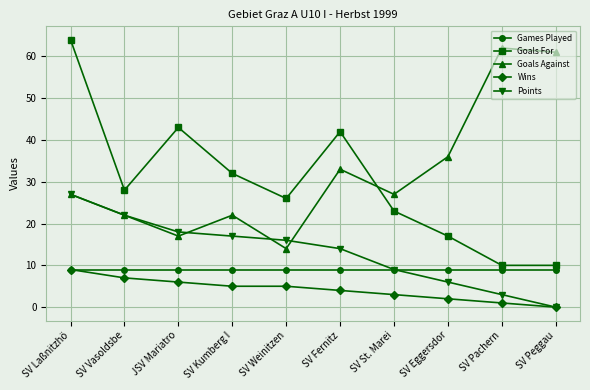

Reading right to left, list all the values displayed in this chart.

Games Played: SV Peggau=9	SV Pachern=9	SV Eggersdor=9	SV St. Marei=9	SV Fernitz=9	SV Weinitzen=9	SV Kumberg I=9	JSV Mariatro=9	SV Vasoldsbe=9	SV Laßnitzhö=9
Goals For: SV Peggau=10	SV Pachern=10	SV Eggersdor=17	SV St. Marei=23	SV Fernitz=42	SV Weinitzen=26	SV Kumberg I=32	JSV Mariatro=43	SV Vasoldsbe=28	SV Laßnitzhö=64
Goals Against: SV Peggau=61	SV Pachern=62	SV Eggersdor=36	SV St. Marei=27	SV Fernitz=33	SV Weinitzen=14	SV Kumberg I=22	JSV Mariatro=17	SV Vasoldsbe=22	SV Laßnitzhö=27
Wins: SV Peggau=0	SV Pachern=1	SV Eggersdor=2	SV St. Marei=3	SV Fernitz=4	SV Weinitzen=5	SV Kumberg I=5	JSV Mariatro=6	SV Vasoldsbe=7	SV Laßnitzhö=9
Points: SV Peggau=0	SV Pachern=3	SV Eggersdor=6	SV St. Marei=9	SV Fernitz=14	SV Weinitzen=16	SV Kumberg I=17	JSV Mariatro=18	SV Vasoldsbe=22	SV Laßnitzhö=27